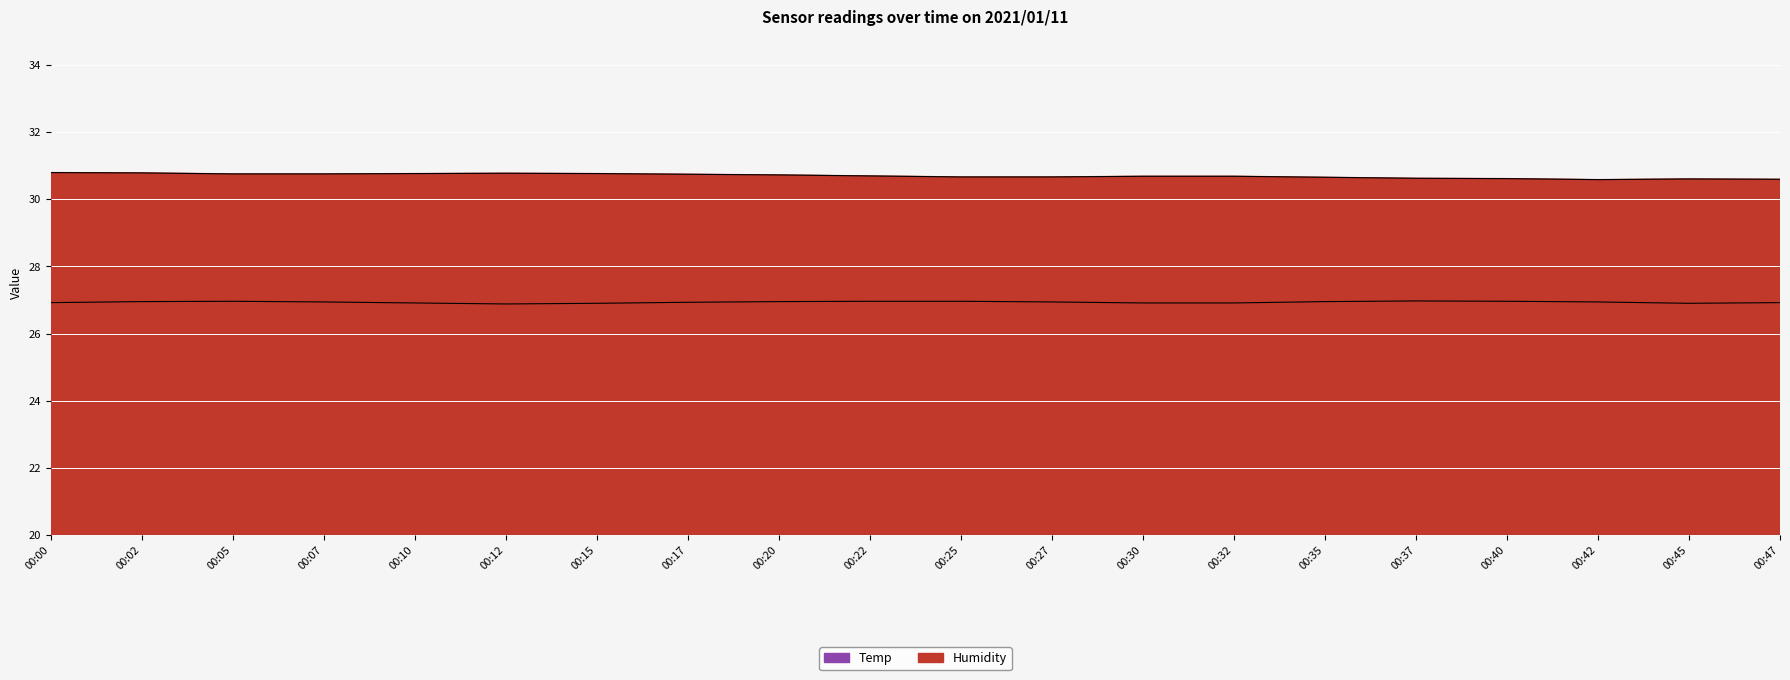

Which category has the lowest value across all series?

00:12